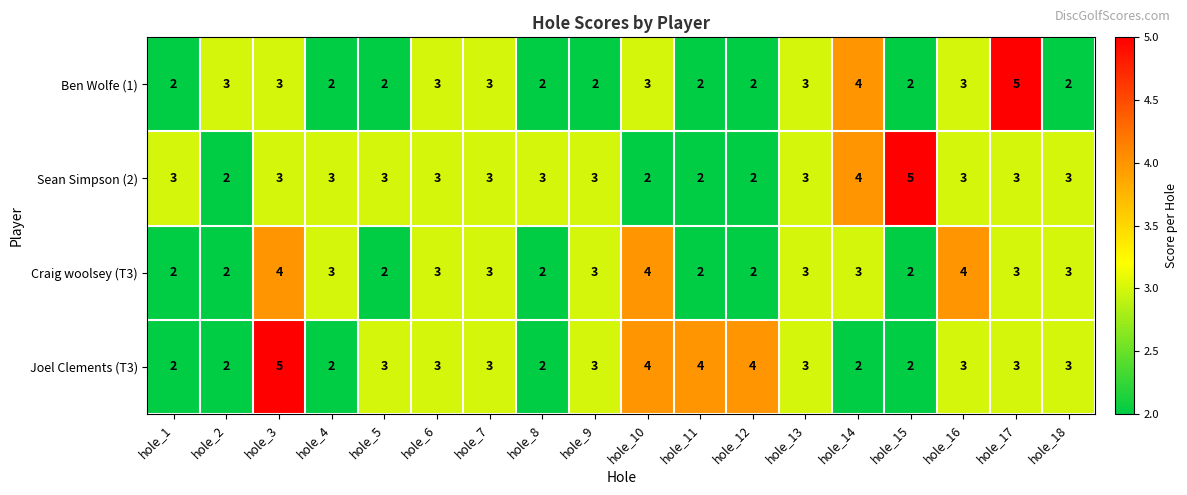

Is the value of Craig woolsey (T3) at hole_5 greater than the value of Ben Wolfe (1) at hole_6?

No